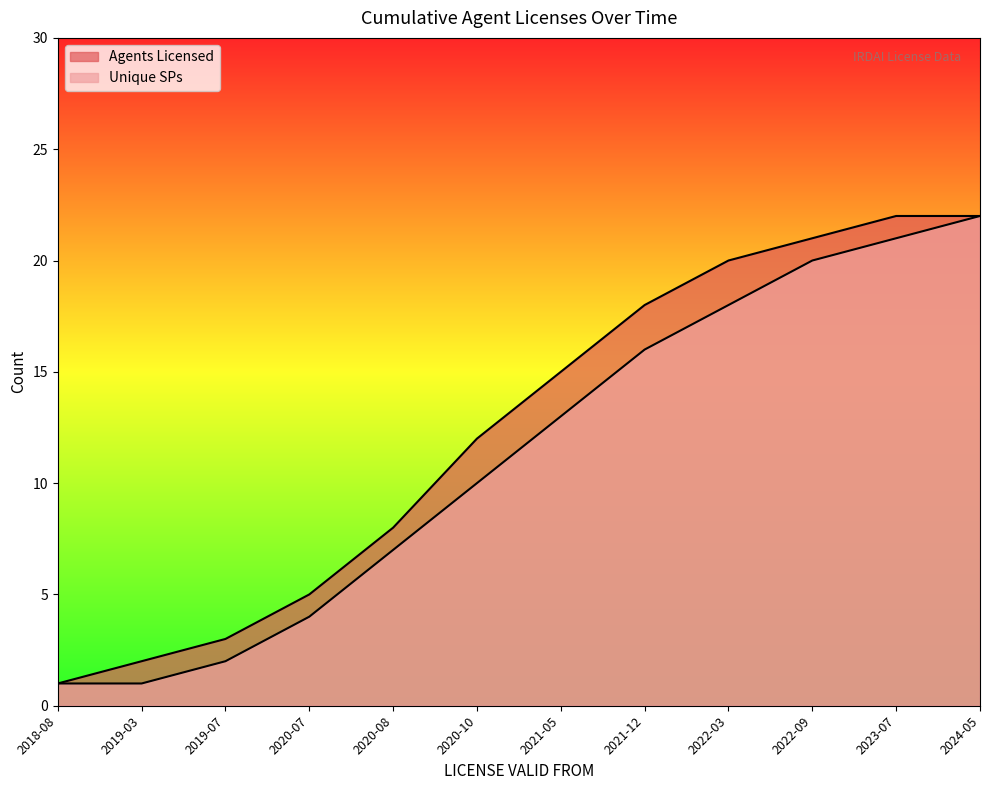

Which series has the widest spread of values?

Agents Licensed